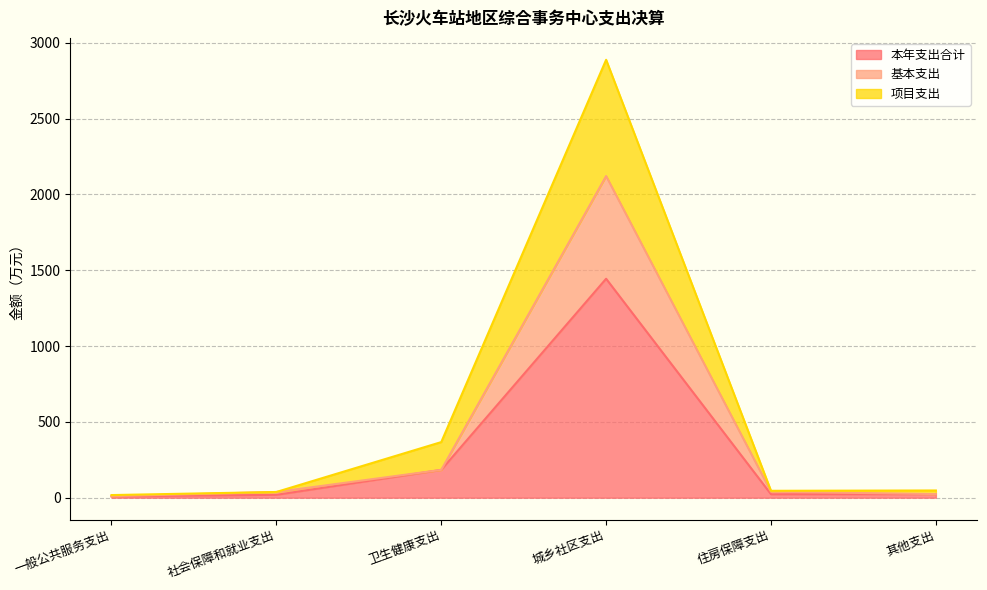

What is the label of the 3rd point from the right?

城乡社区支出